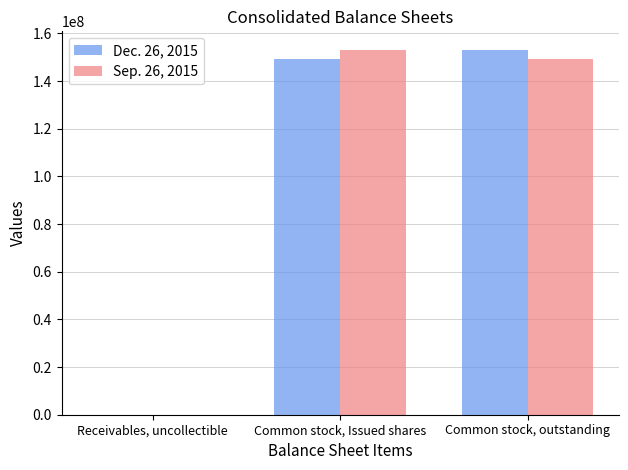

At which label does Dec. 26, 2015 reach its peak?

Common stock, outstanding